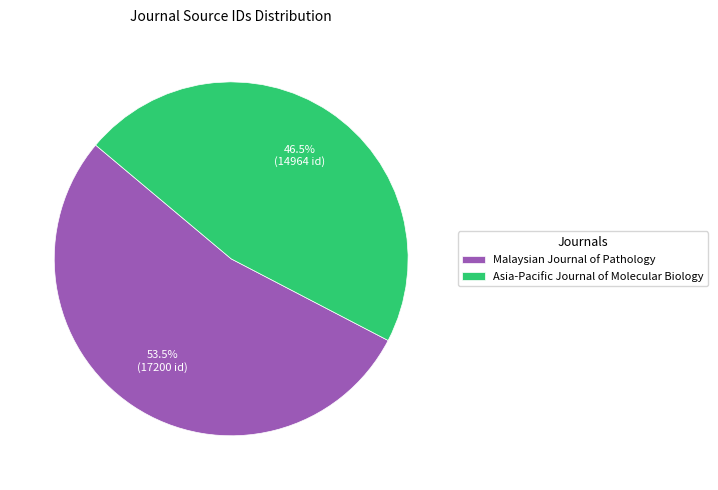

Approximately how many times larger is the value at Asia-Pacific Journal of Molecular Biology compared to Malaysian Journal of Pathology?

0.9